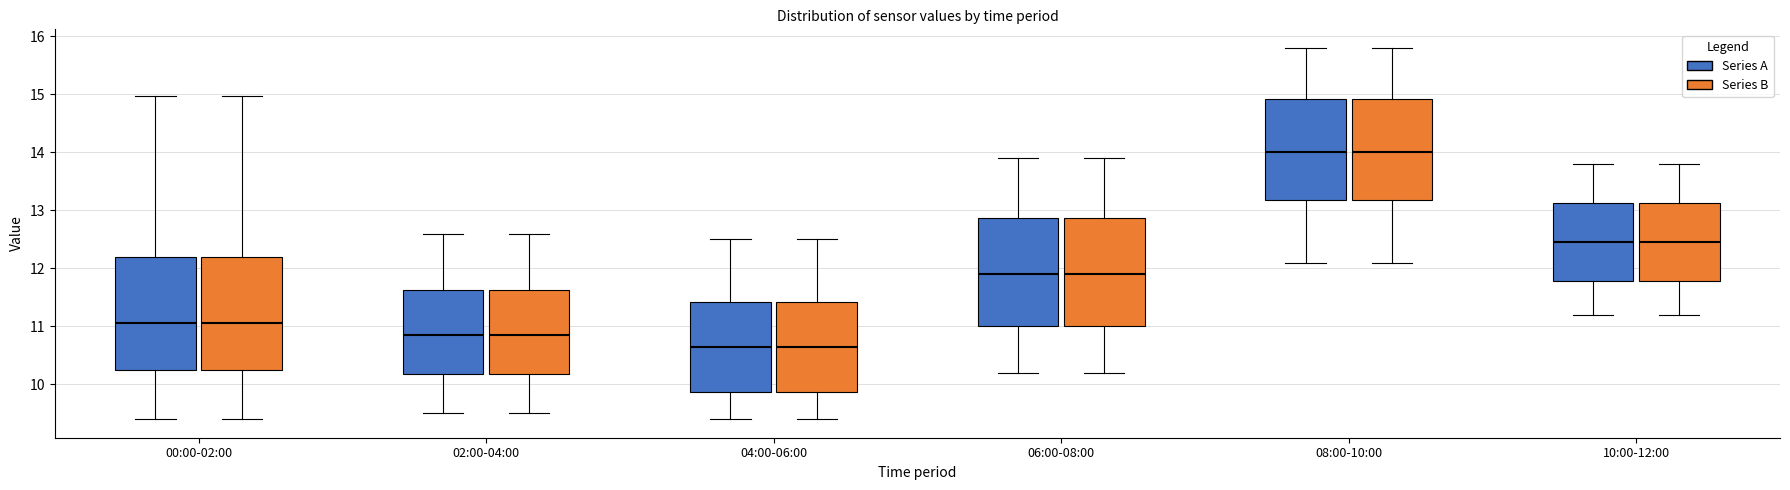

Where does the upper whisker of the box for 06:00-08:00 (Series A) end on the y-axis? The values are not printed on the chart, so give them approximately, as read against the axis.

13.9